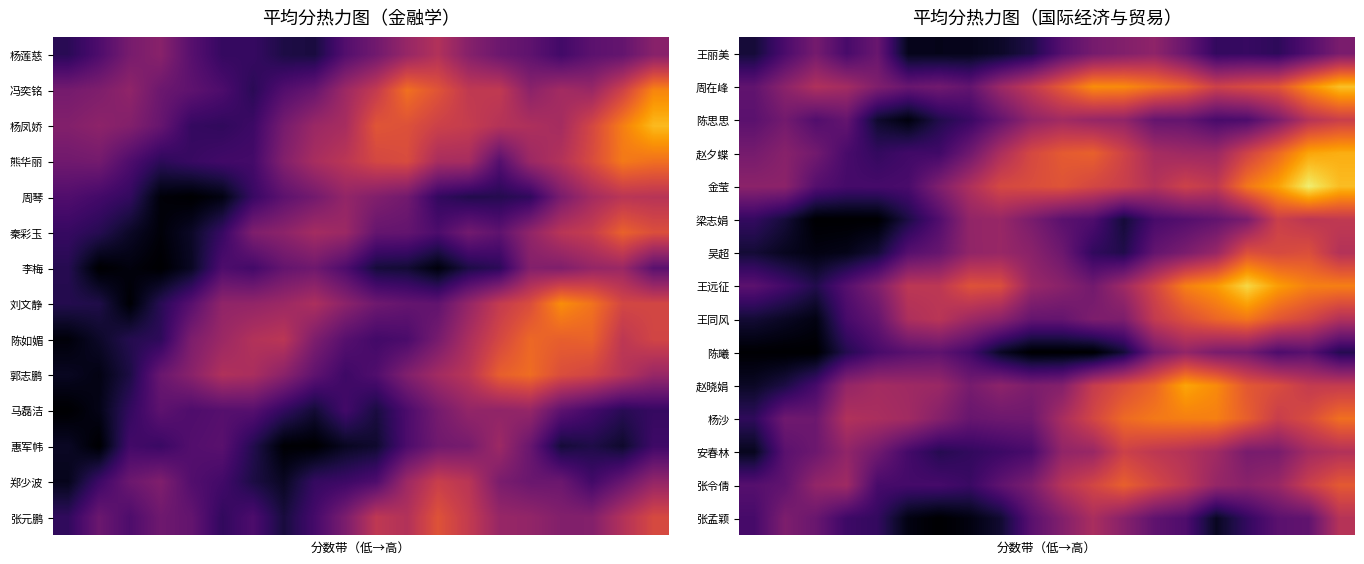

At how many categories does at least one series exceed 0?

20